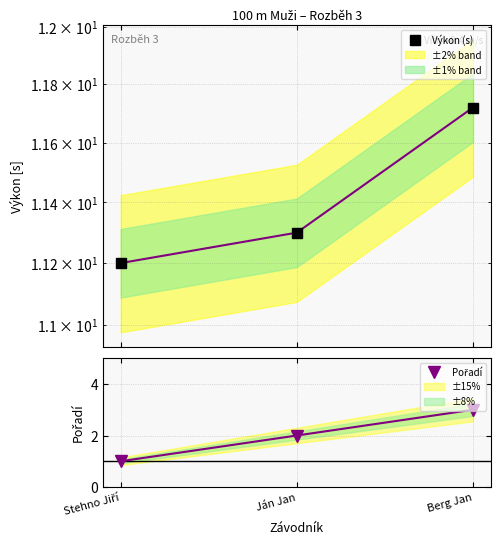

Where is Pořadí nearest to the value 2?

Ján Jan